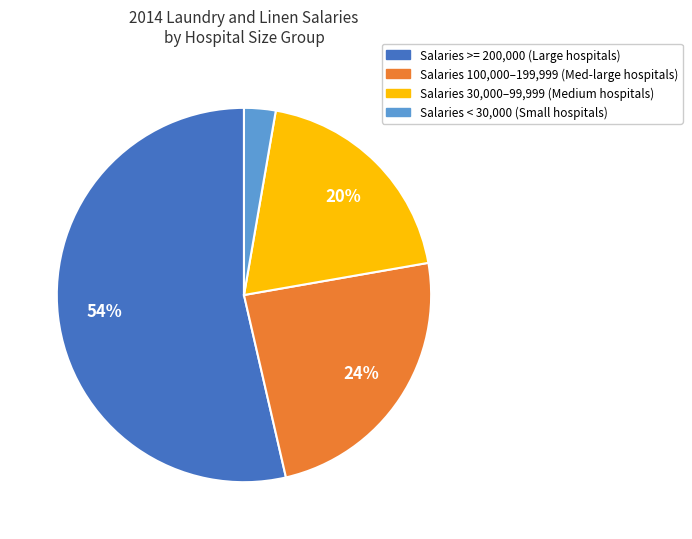

To the nearest percent, what is the average slice percentage?

25%